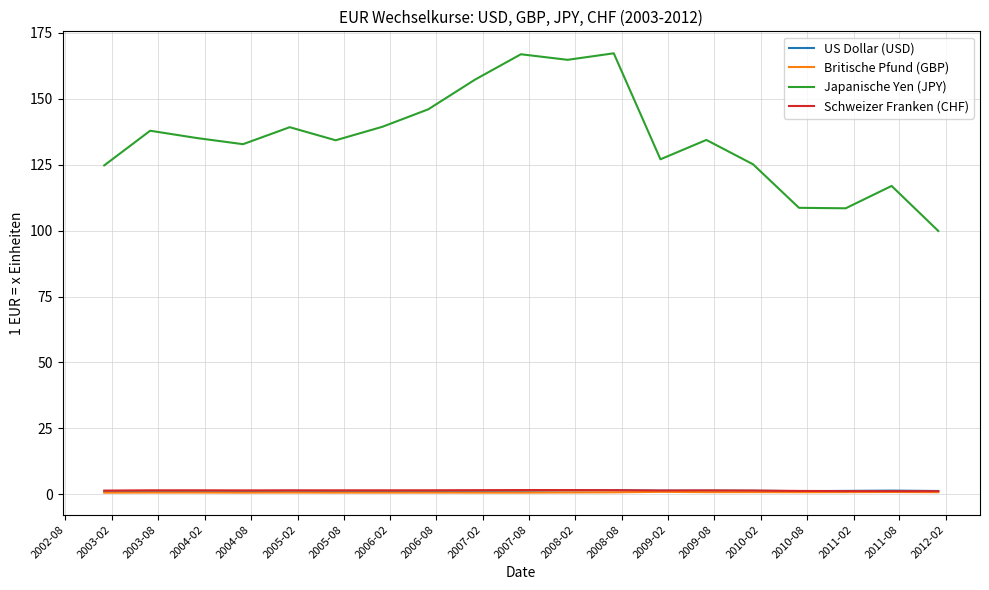

Which series has the largest range (max minus min)?

Japanische Yen (JPY)